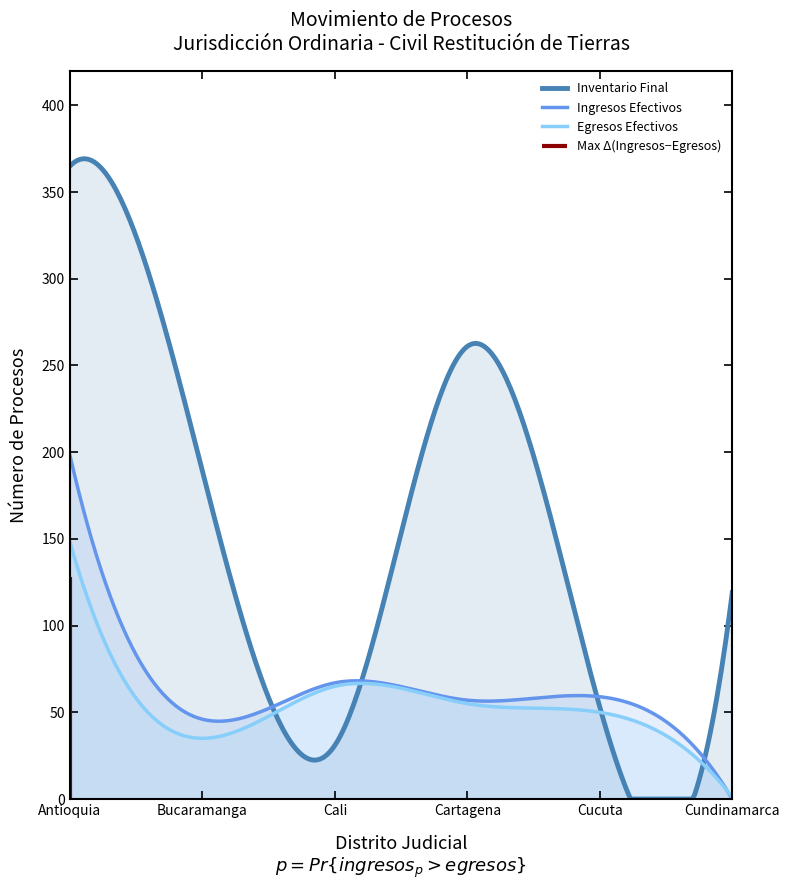

What is the maximum value for Ingresos Efectivos?

198.0